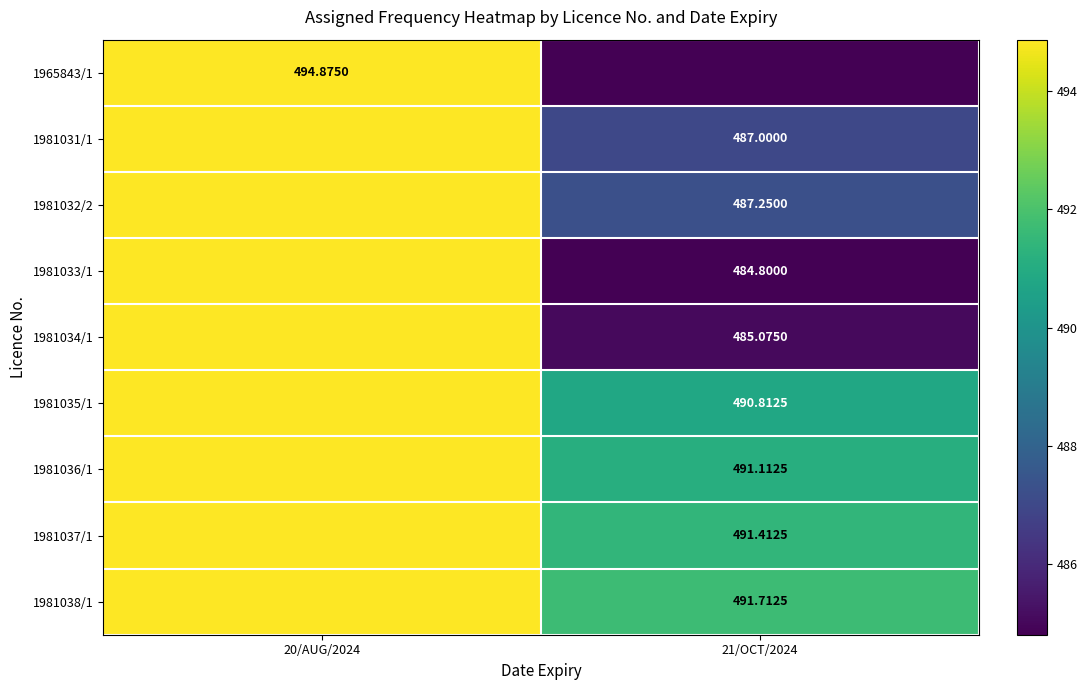

The value of 1981033/1 at 20/AUG/2024 is 494.9. True or false?

True